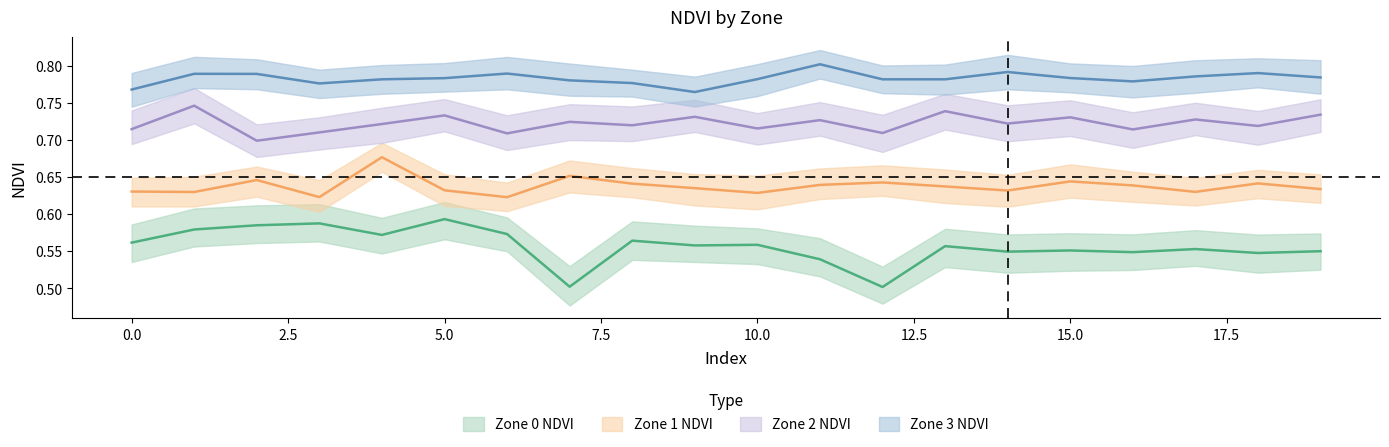

Rank the categories by Zone 0 NDVI value from lowest to highest.

12, 7, 11, 18, 16, 14, 19, 15, 17, 13, 9, 10, 0, 8, 4, 6, 1, 2, 3, 5